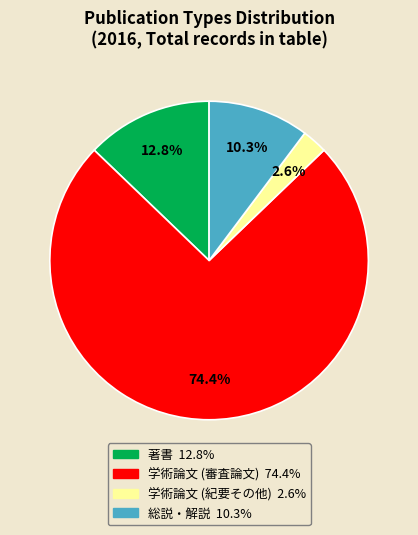

Which slice represents more than half of the pie?

学術論文 (審査論文)